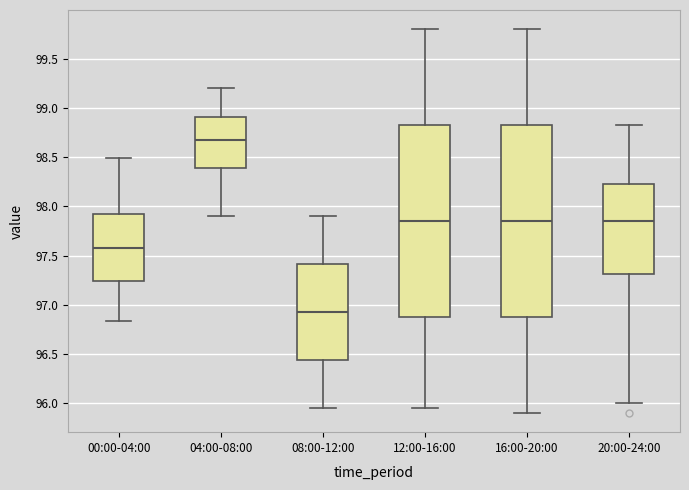

Which box's median line is the lowest?

08:00-12:00